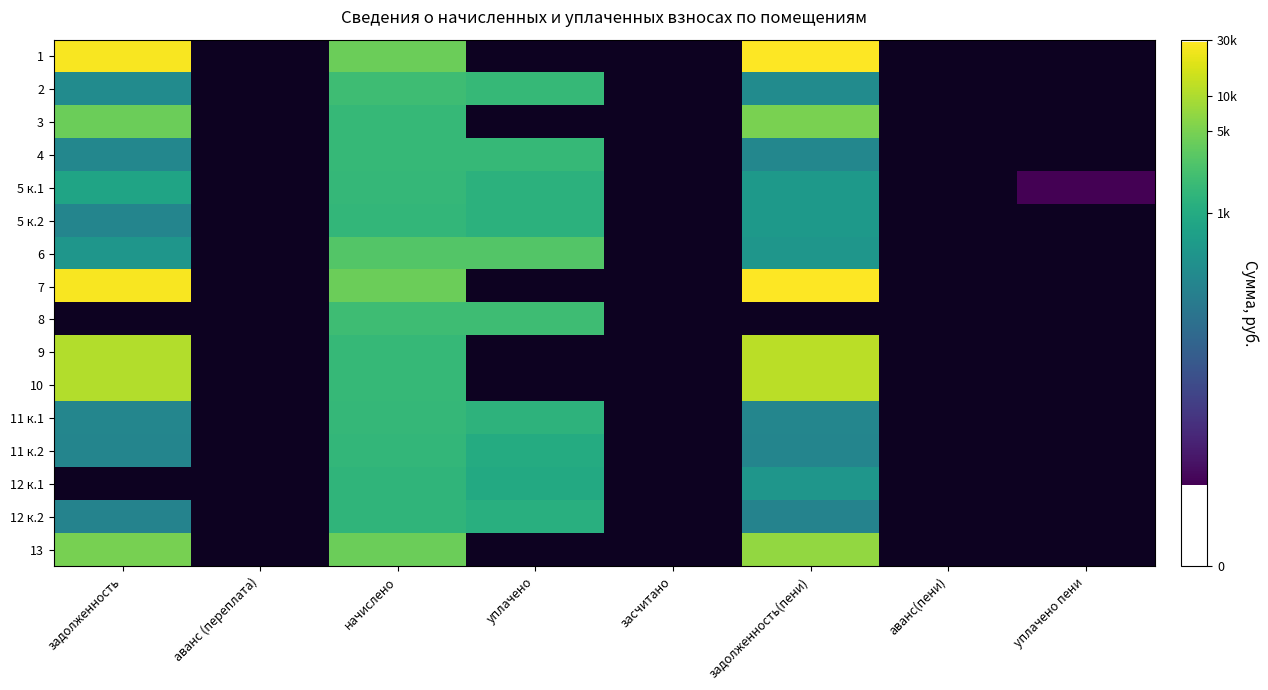

At how many categories does at least one series exceed 1?

5